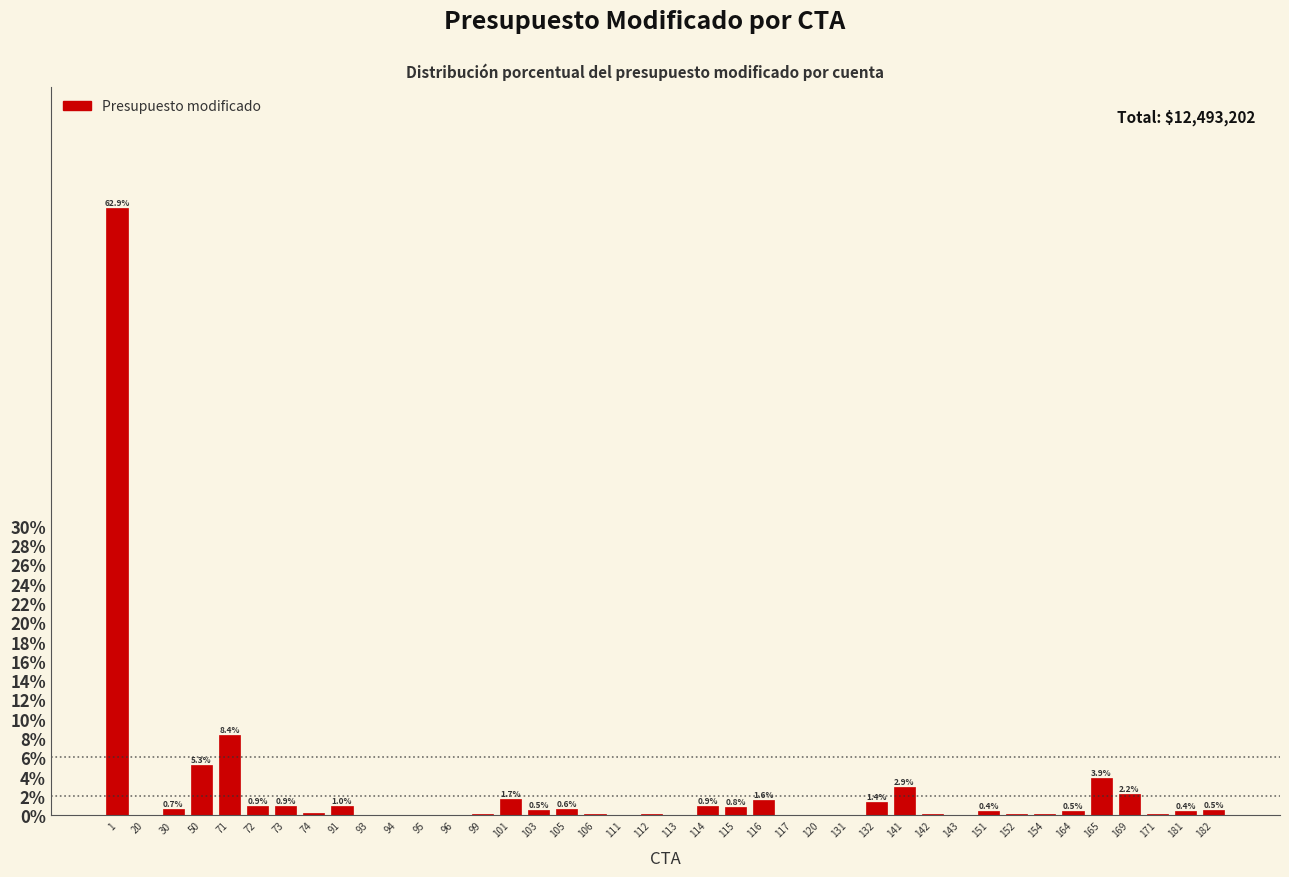

The value at 50 is 5.3. True or false?

True